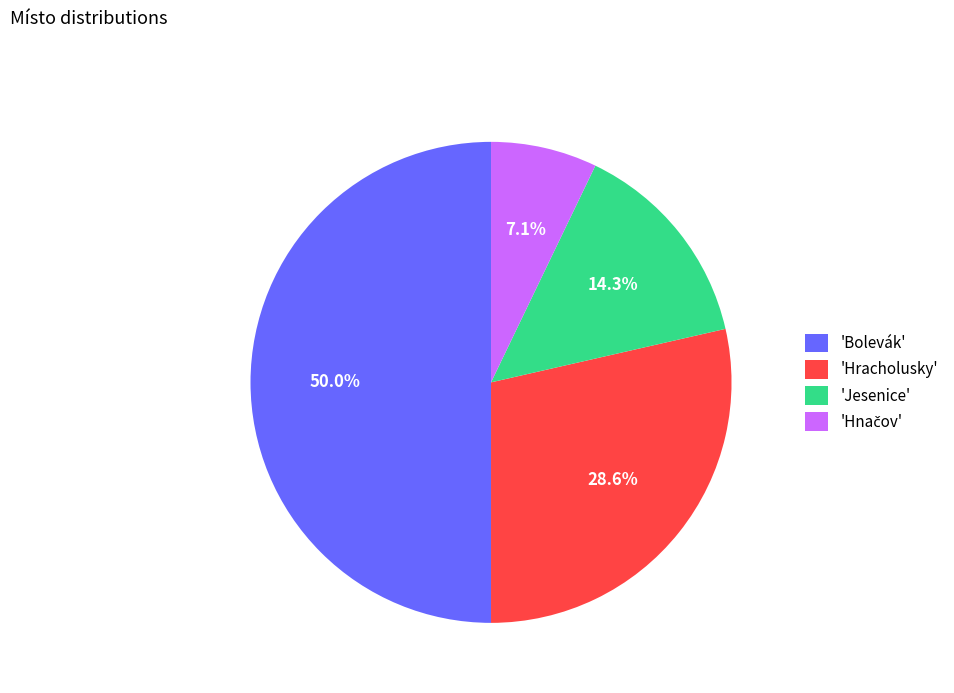

What portion of the pie excludes 'Bolevák'?

50.0%